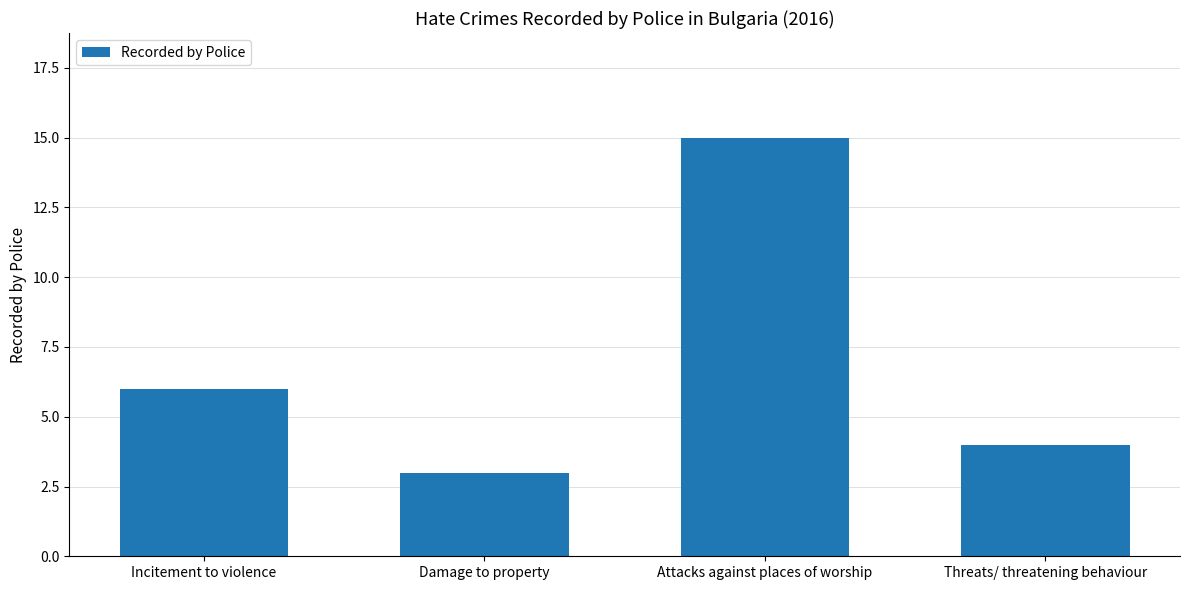

What is the label of the 2nd bar from the right?

Attacks against places of worship